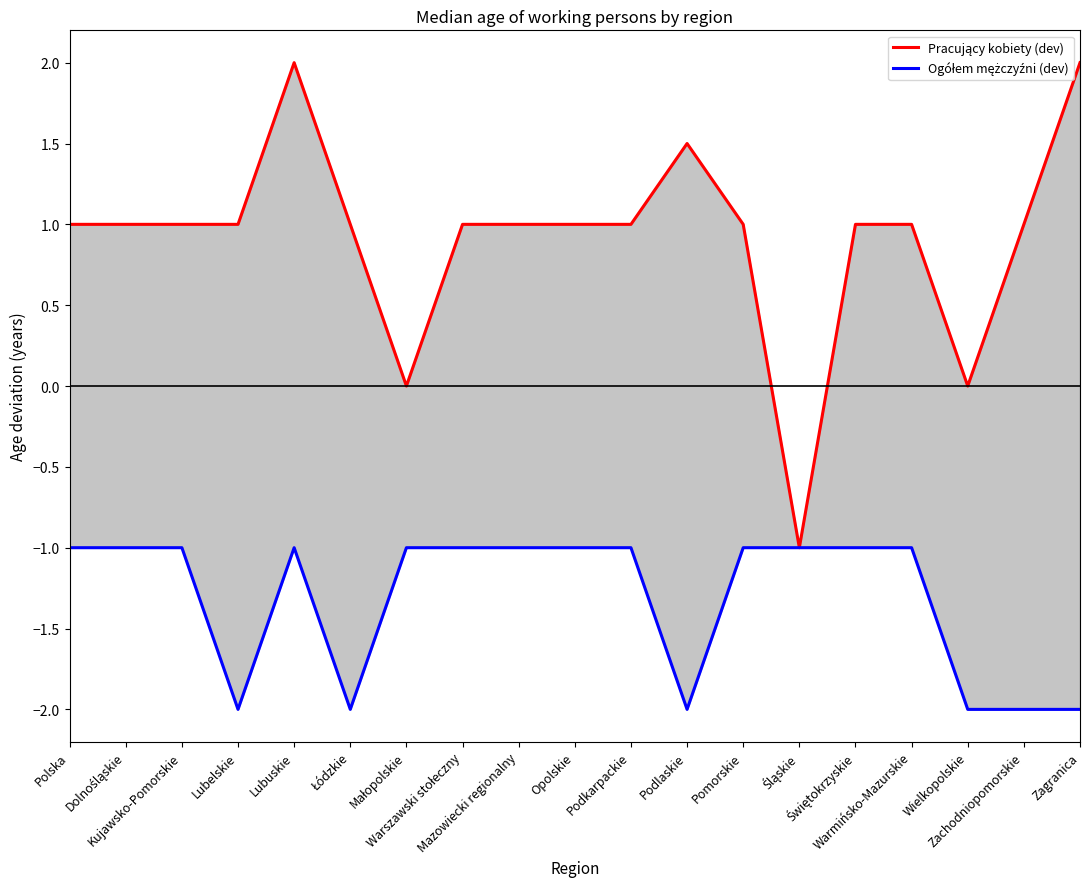

Where does the Pracujący kobiety (dev) series first go above 1?

Lubuskie